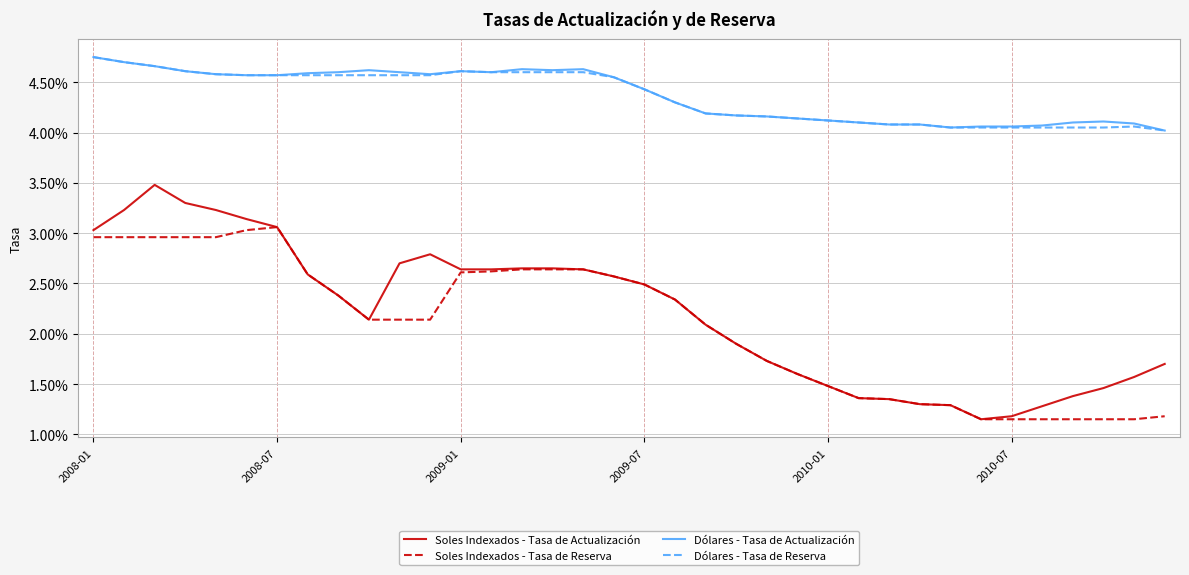

What are all the series names shown in the legend?

Soles Indexados - Tasa de Actualización, Soles Indexados - Tasa de Reserva, Dólares - Tasa de Actualización, Dólares - Tasa de Reserva